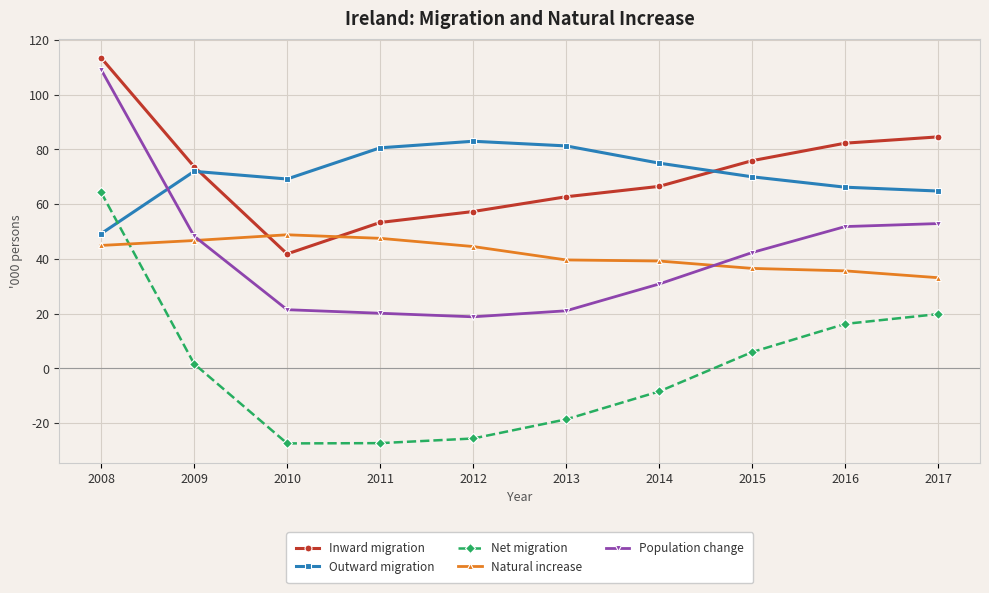

How many values in the Net migration series are below 1?

5